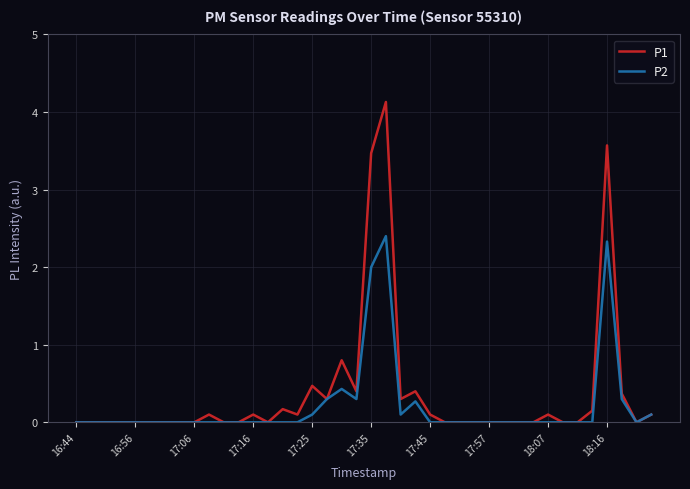

Rank the series by their maximum value, from lowest to highest.

P2, P1